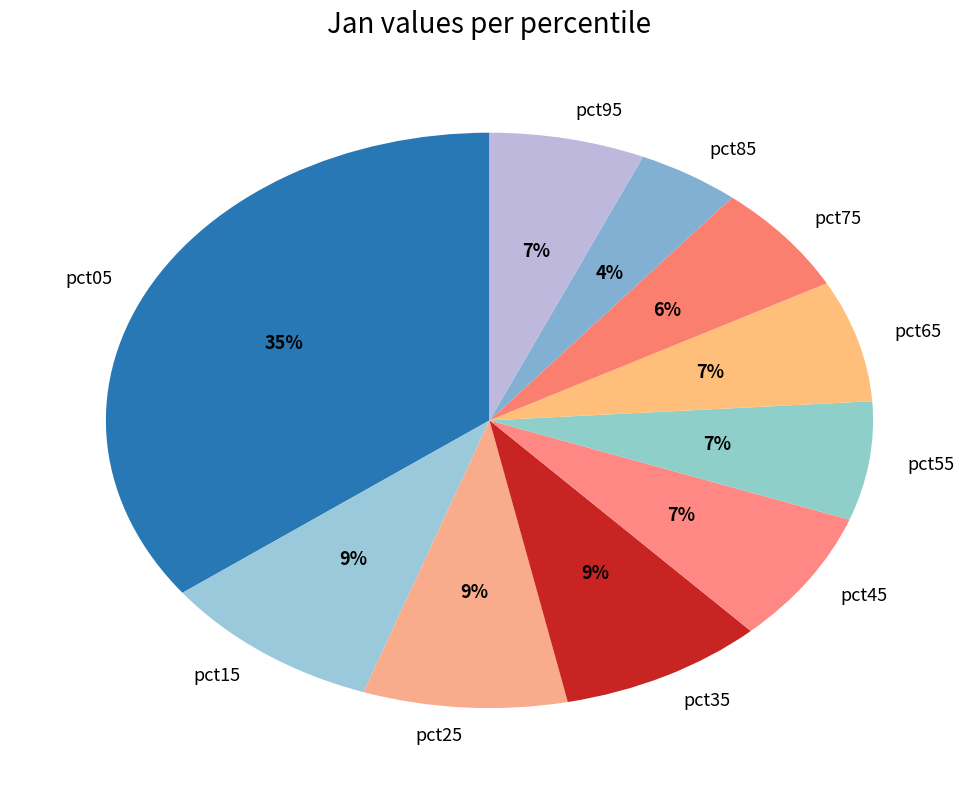

Which category has the biggest portion of the pie?

pct05